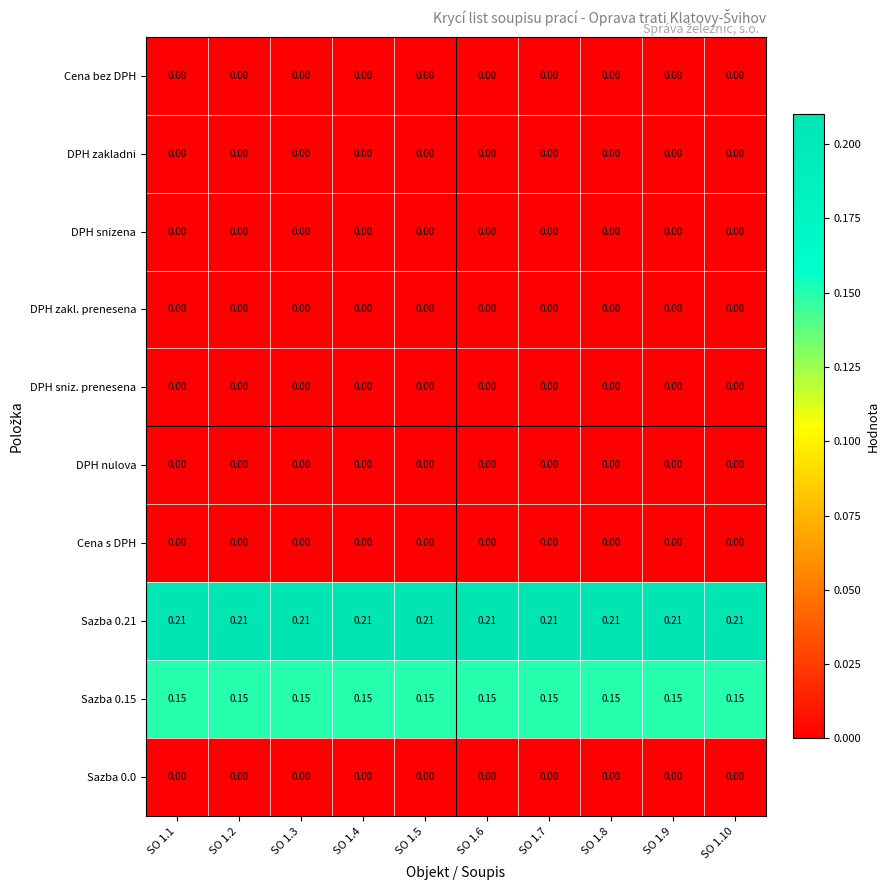

At which category is the sum across all series the highest?

SO 1.1